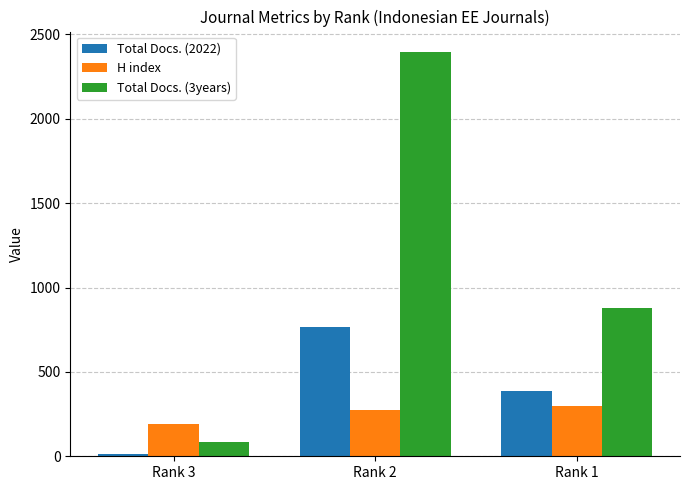

What are all the series names shown in the legend?

Total Docs. (2022), H index, Total Docs. (3years)